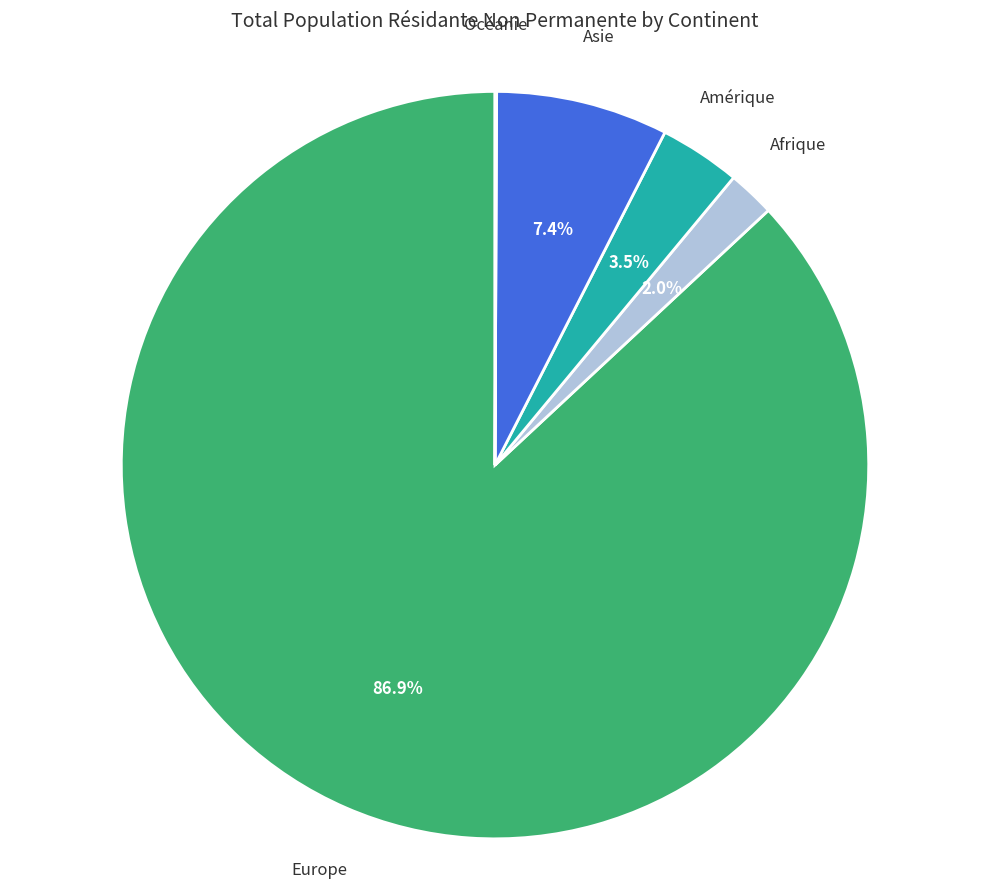

Is Europe the majority of the pie?

Yes